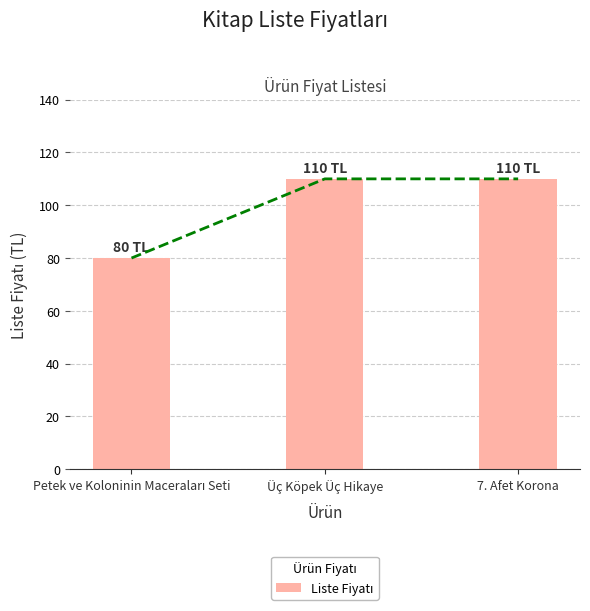

True or false: the data shows 162 at 7. Afet Korona.

False